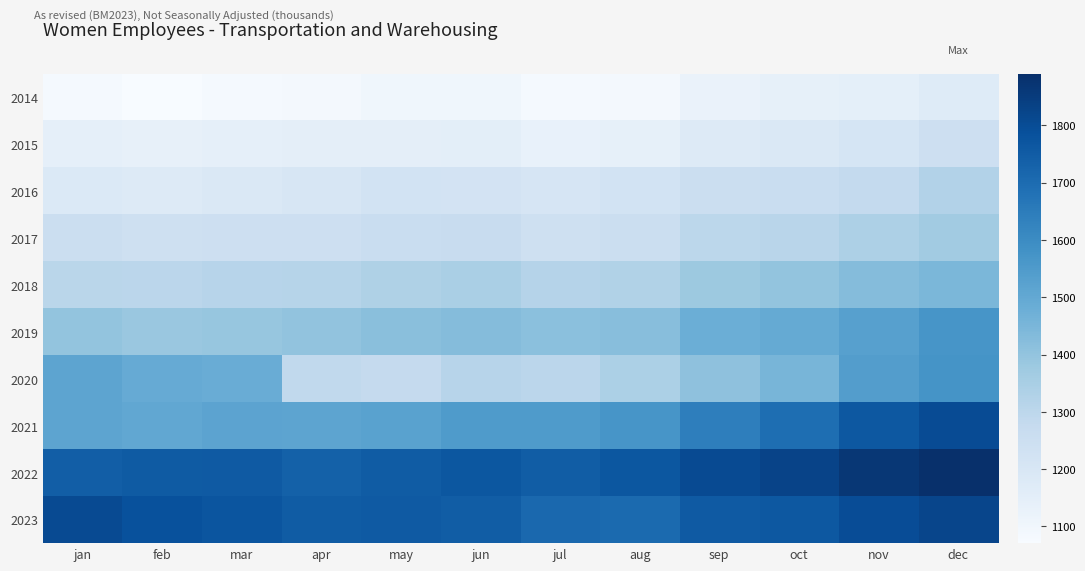

Which has a higher value, may or apr?

may